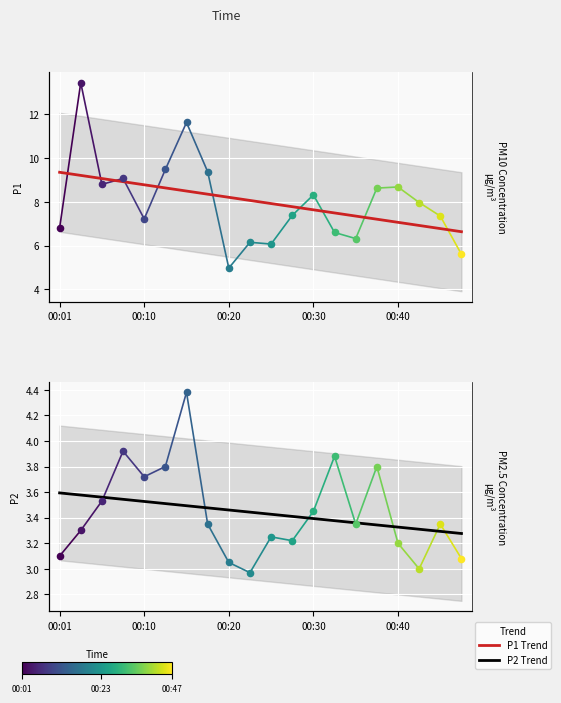

Which series reaches the minimum Y coordinate?

Trend (P2)